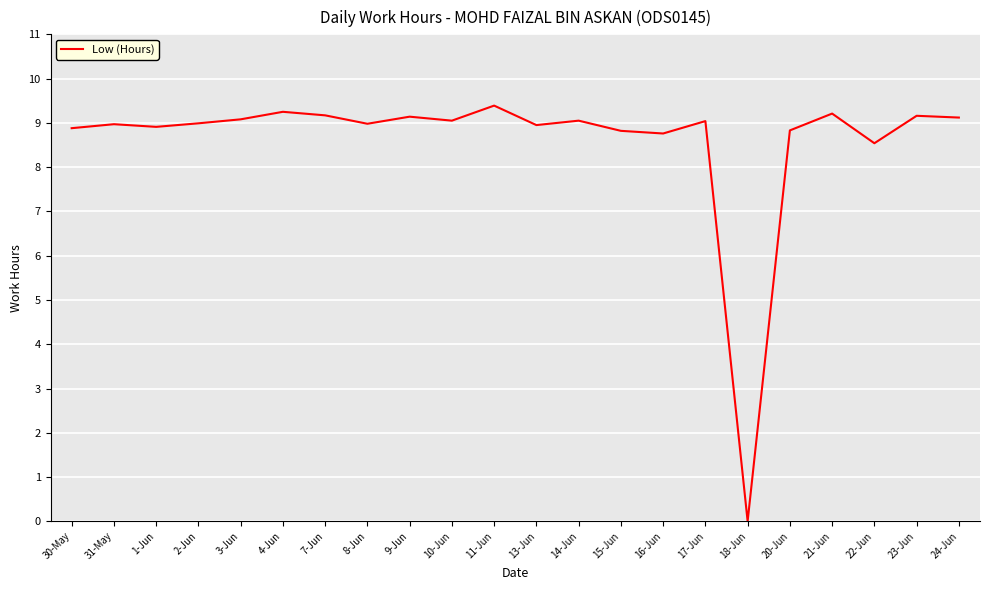

Approximately how many times larger is the value at 7-Jun compared to 24-Jun?

1.0